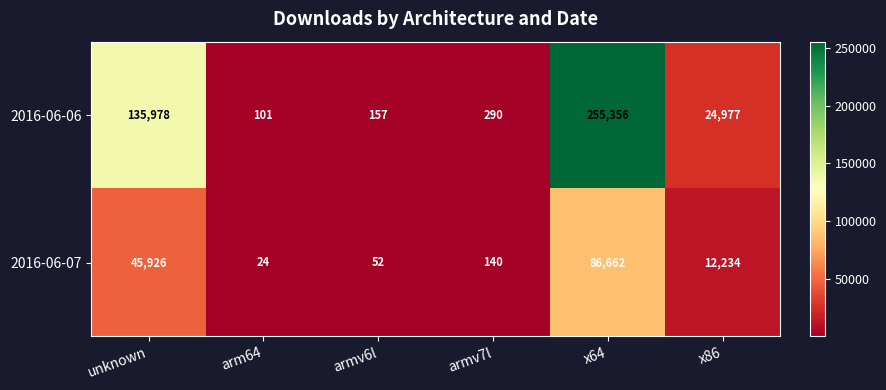

At arm64, list the series in order from smallest to largest.

2016-06-07, 2016-06-06